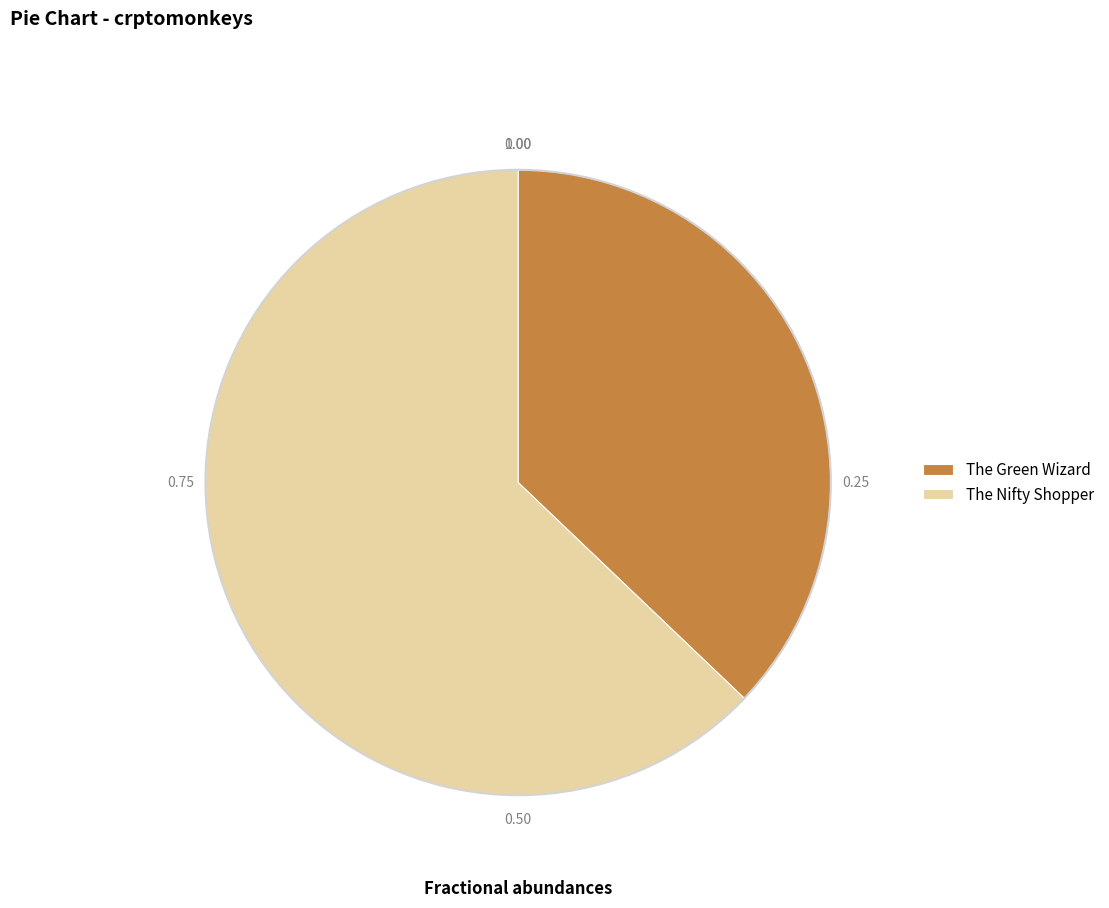

Which has a higher value, The Nifty Shopper or The Green Wizard?

The Nifty Shopper